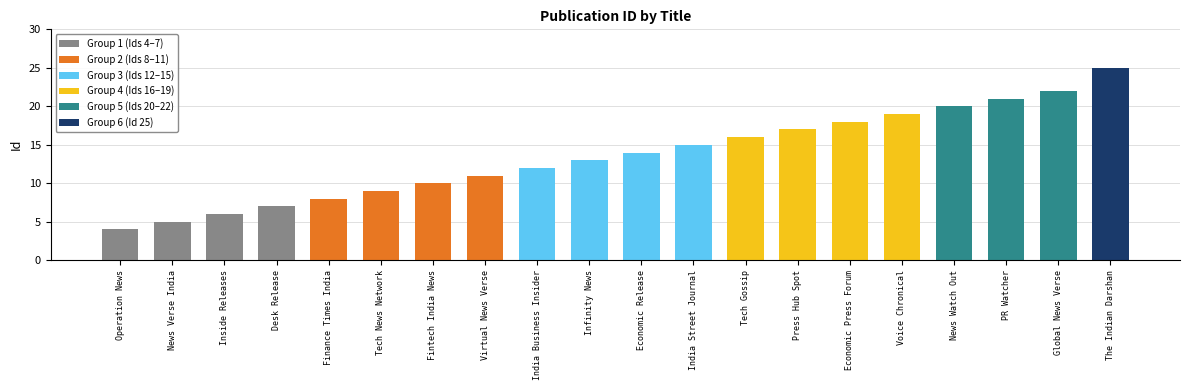

Which label corresponds to the smallest value in the chart?

Operation News